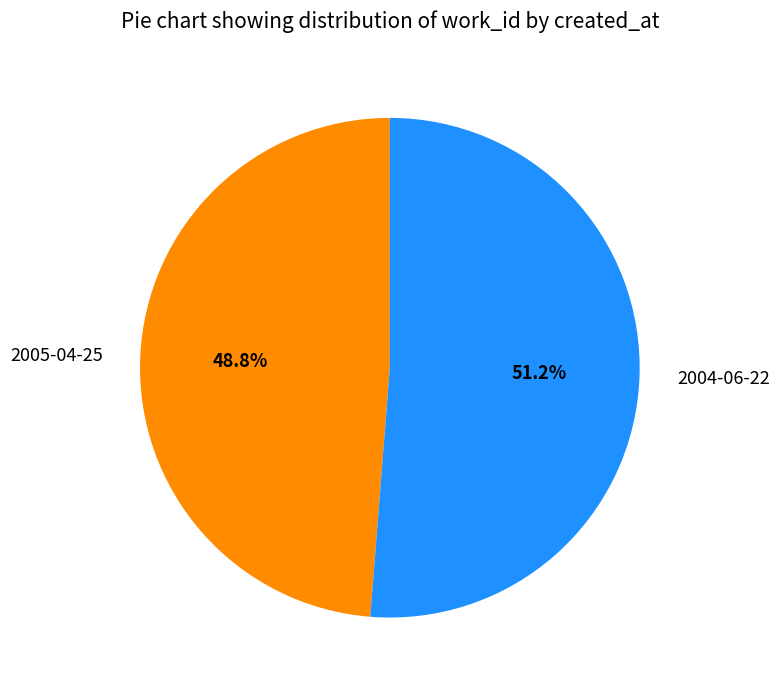

Which slice is the largest?

2004-06-22